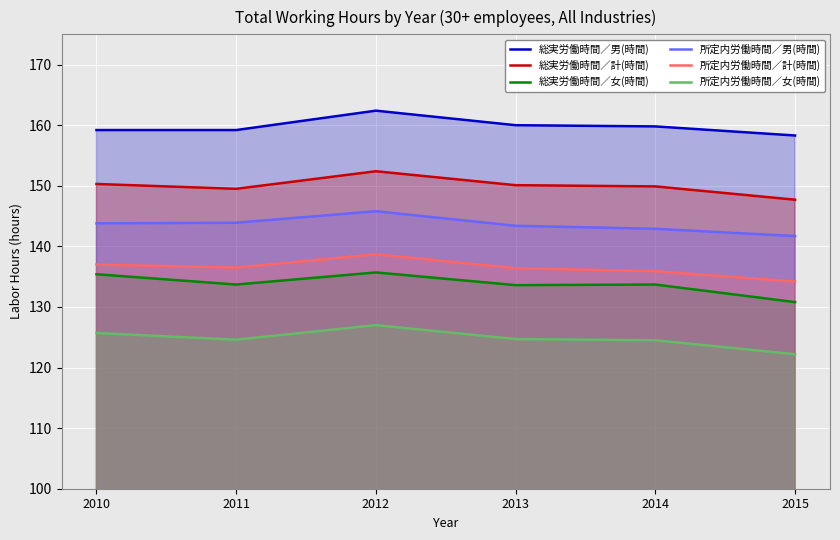

At which label does 総実労働時間／男(時間) first exceed 159?

2010